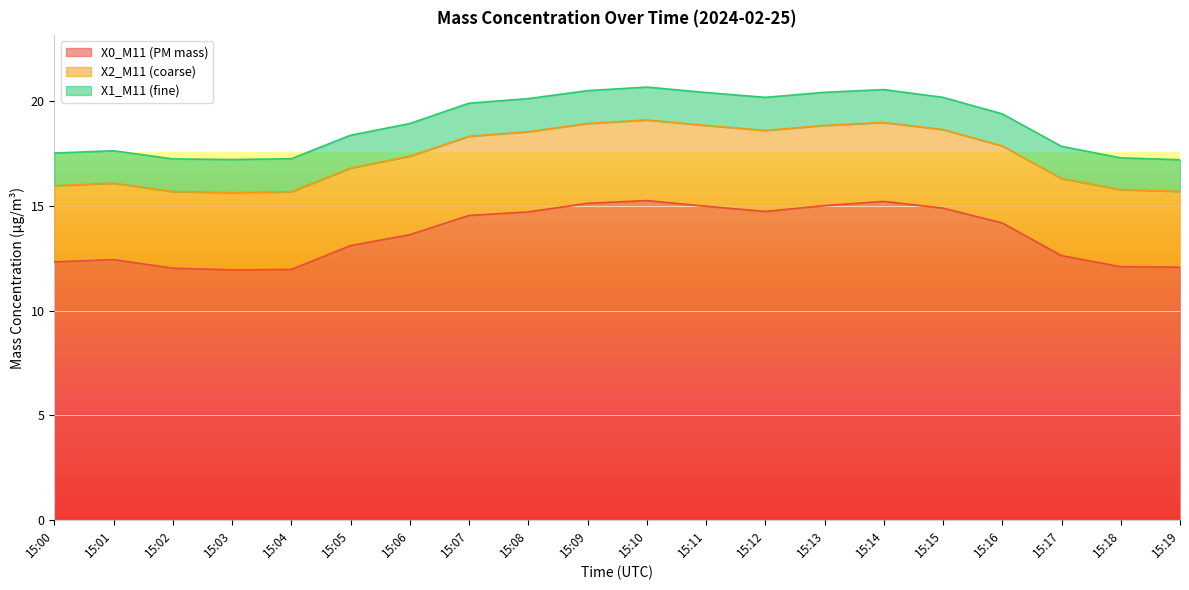

At 15:00, list the series in order from smallest to largest.

X1_M11 (fine), X2_M11 (coarse), X0_M11 (PM mass)